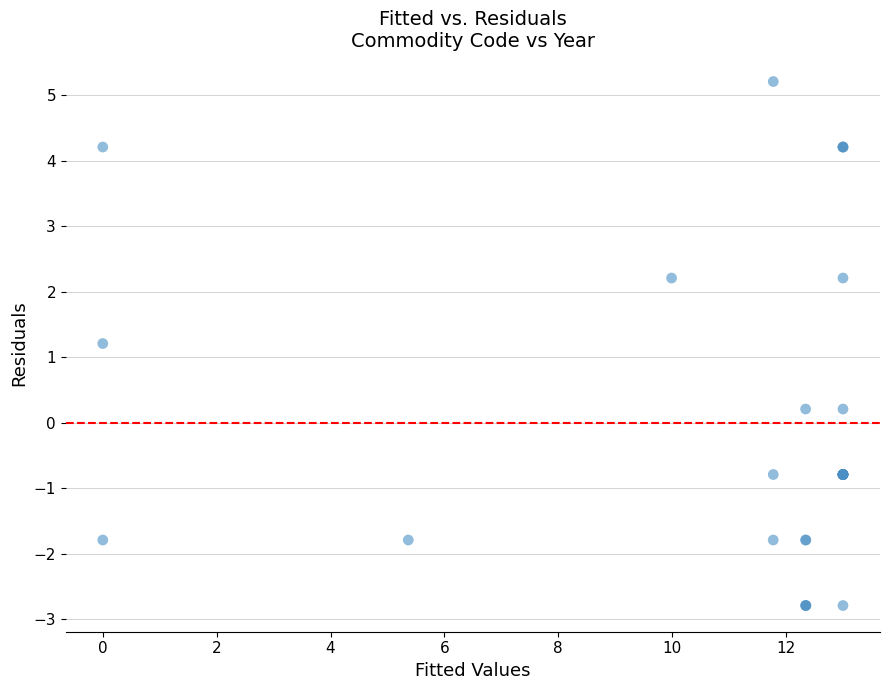

What Y value in the scatter plot is closest to 1?

1.2